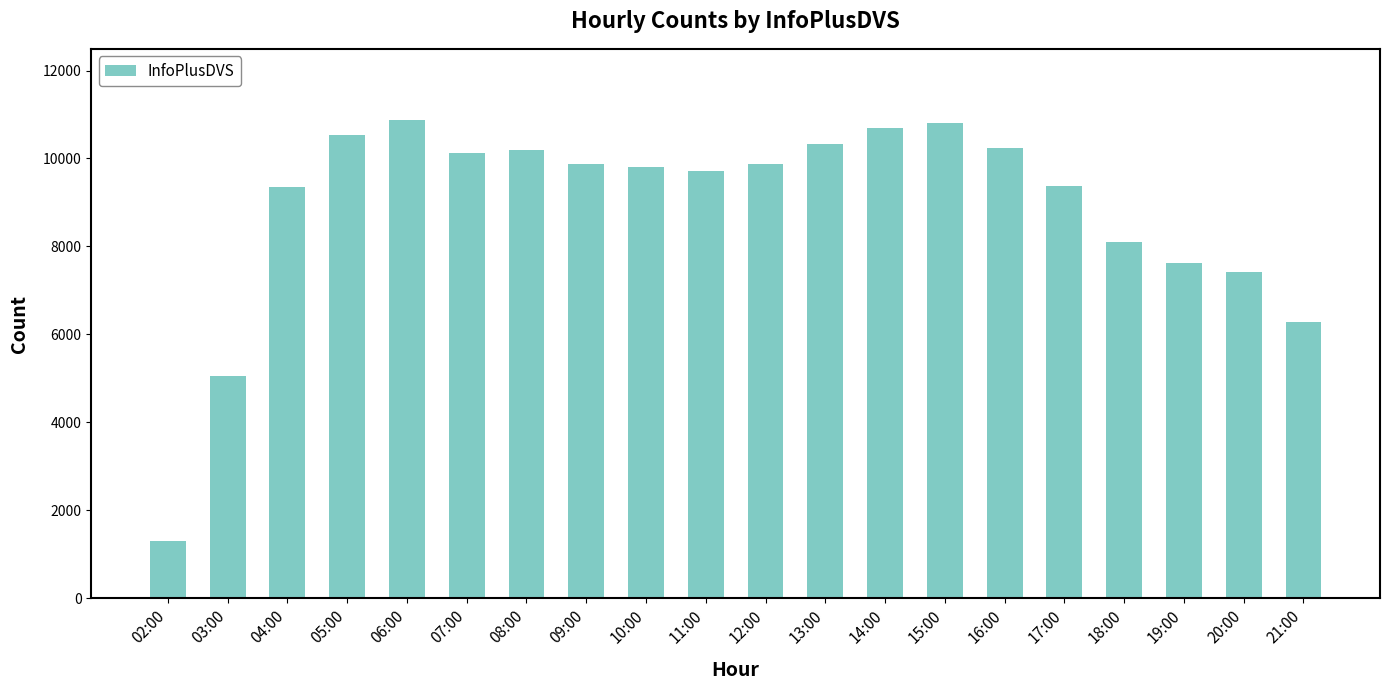

Between 03:00 and 05:00, which is larger?

05:00